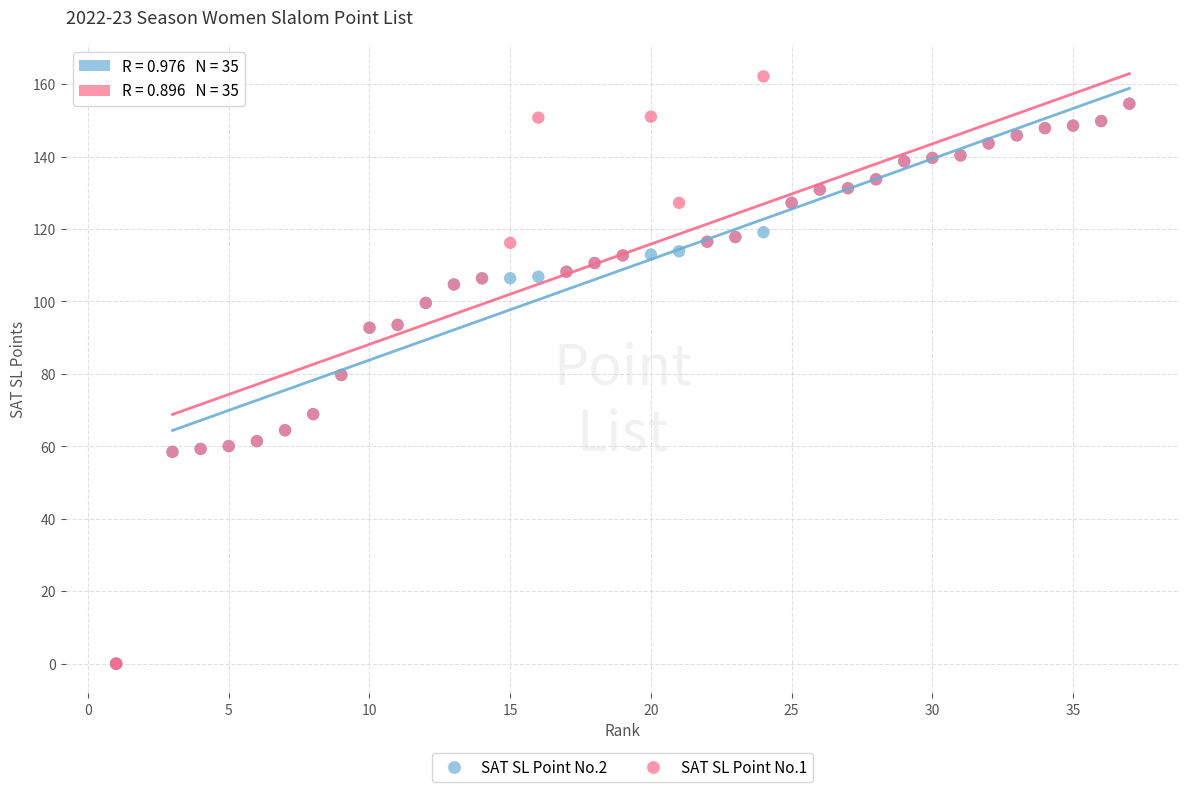

What are all the series names shown in the legend?

SAT SL Point No.2, SAT SL Point No.1